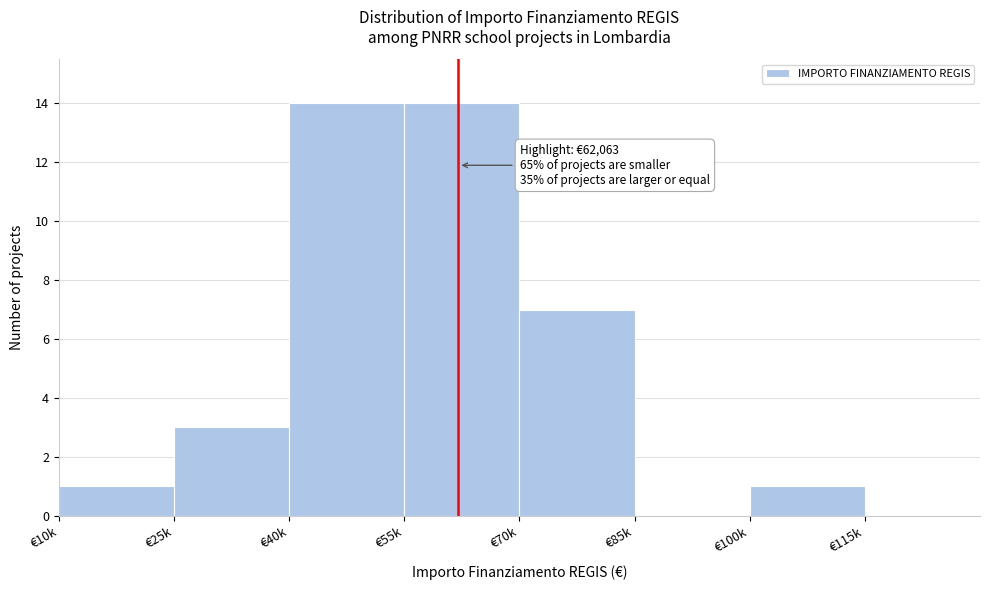

Reading right to left, transcribe all the data shown in this chart.

€115k=0	€100k=1	€85k=0	€70k=7	€55k=14	€40k=14	€25k=3	€10k=1